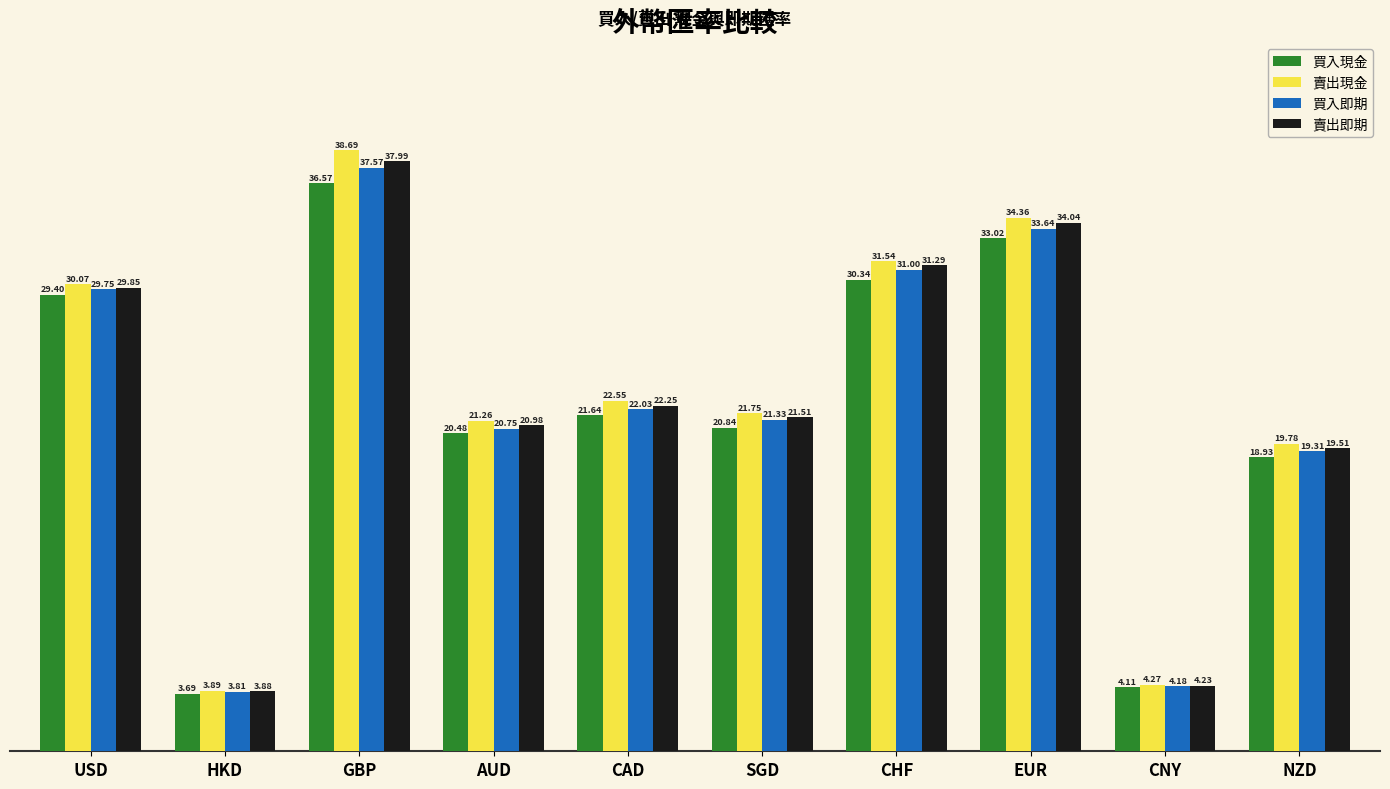

What are all the series names shown in the legend?

買入現金, 賣出現金, 買入即期, 賣出即期